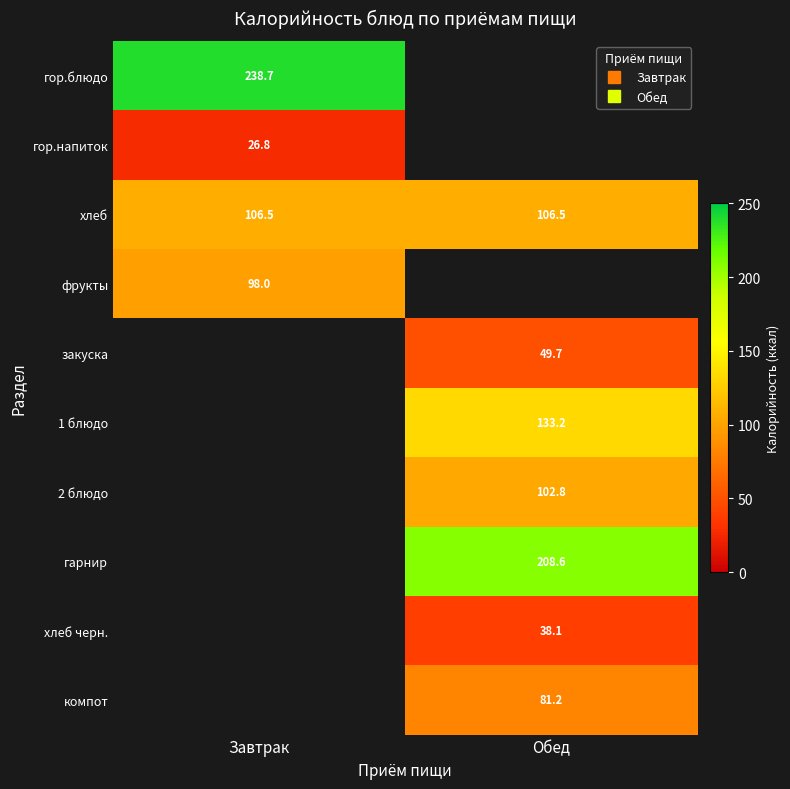

How many series are shown in this chart?

10